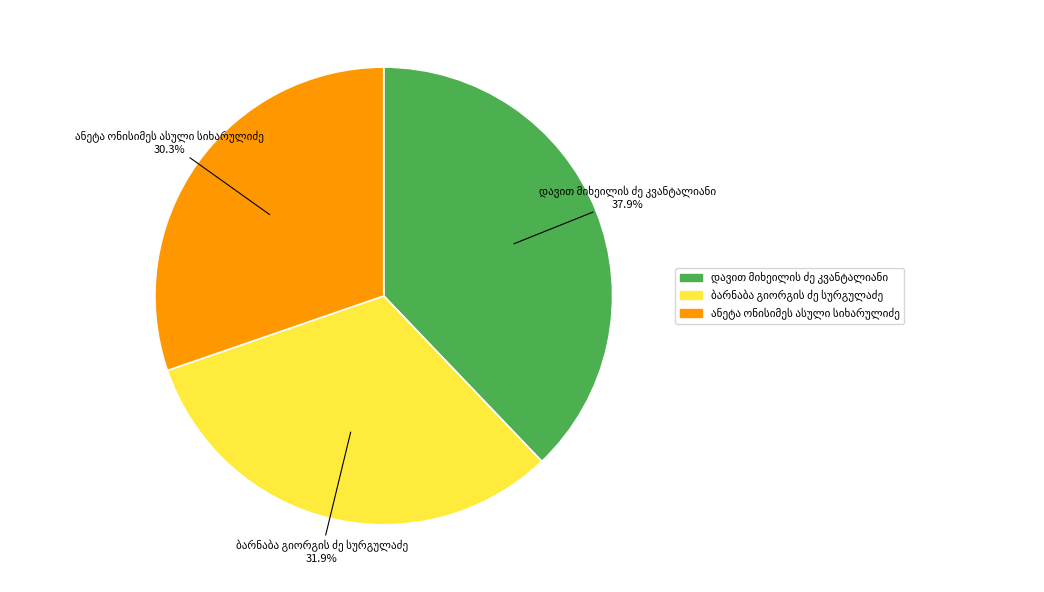

How many slices are in this pie chart?

3